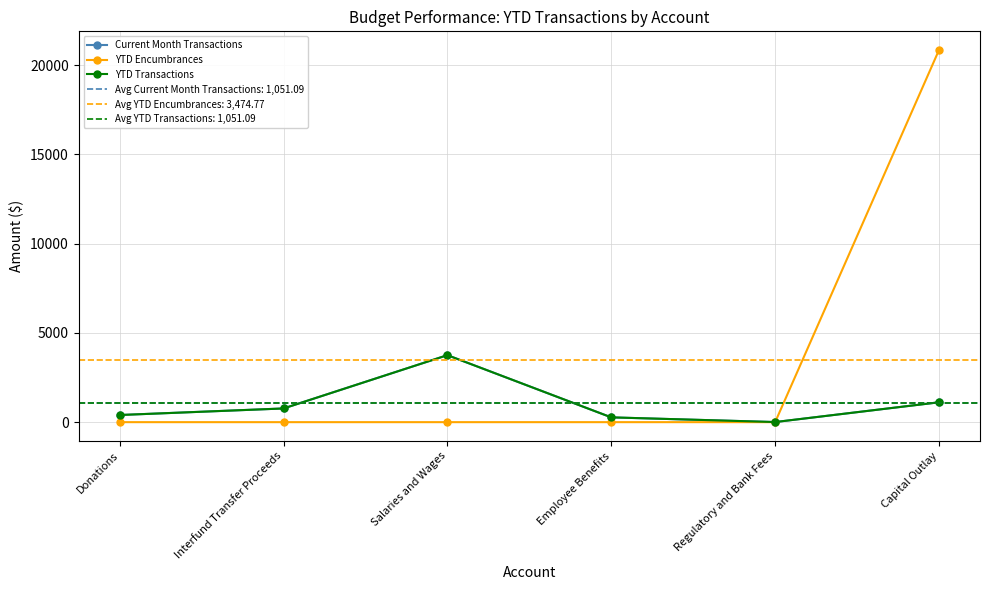

Where is the first local maximum for YTD Transactions?

Salaries and Wages